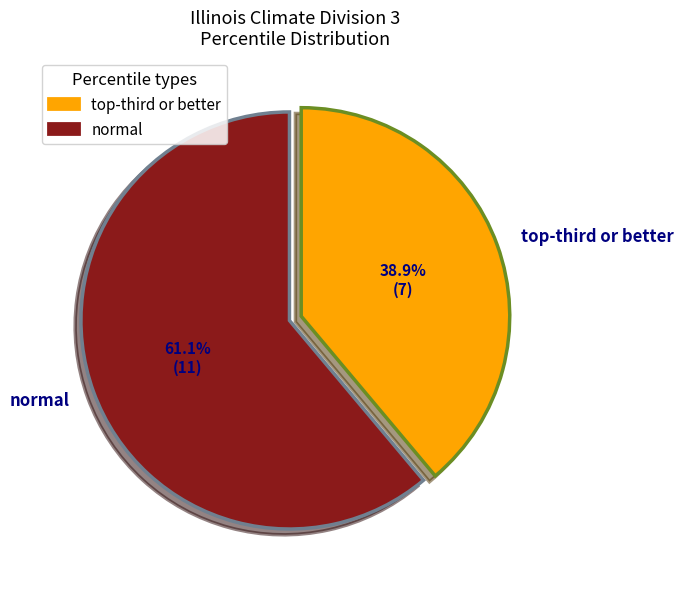

How many slices are in this pie chart?

2